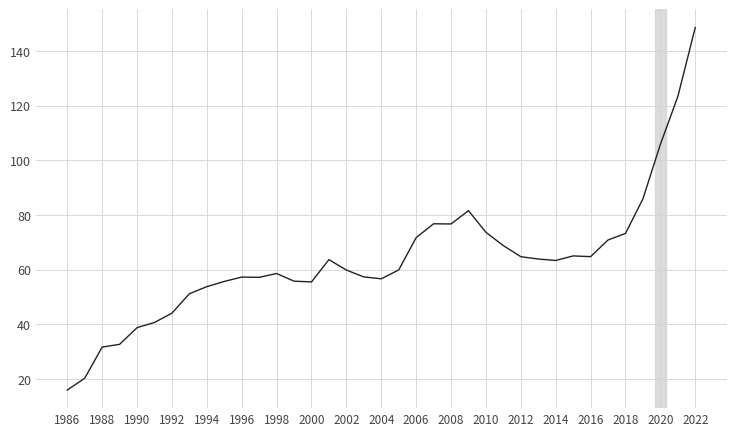

What is the difference between the maximum and minimum values?

132.6